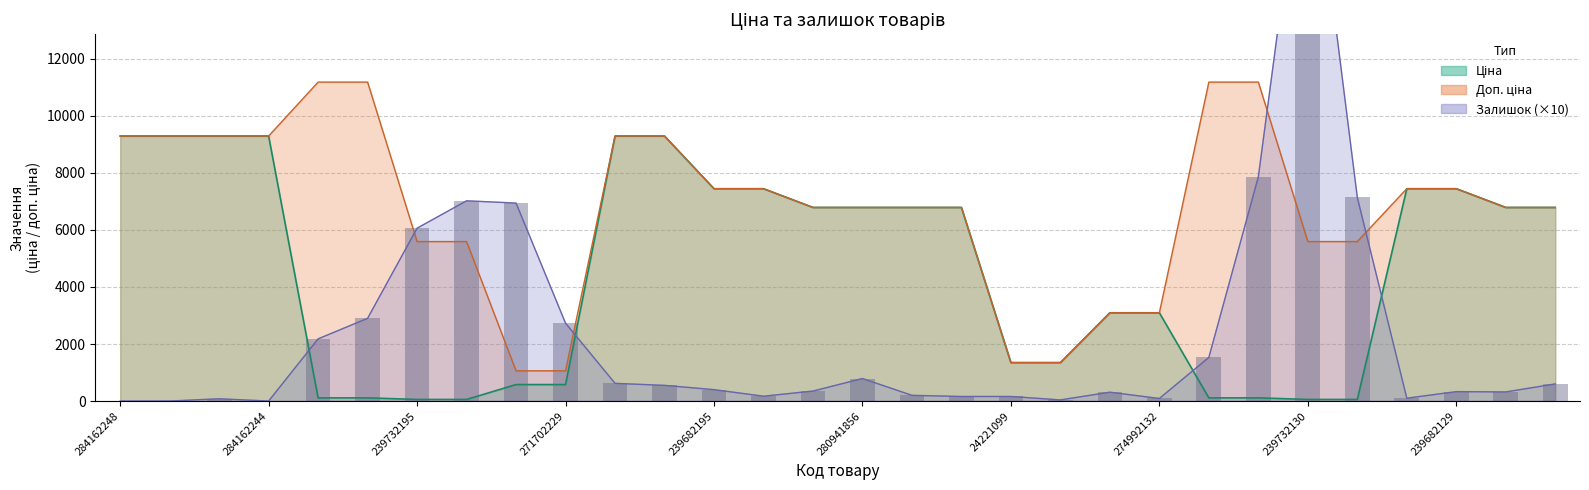

What is the difference between the maximum and minimum values in the Залишок series?

20930.0